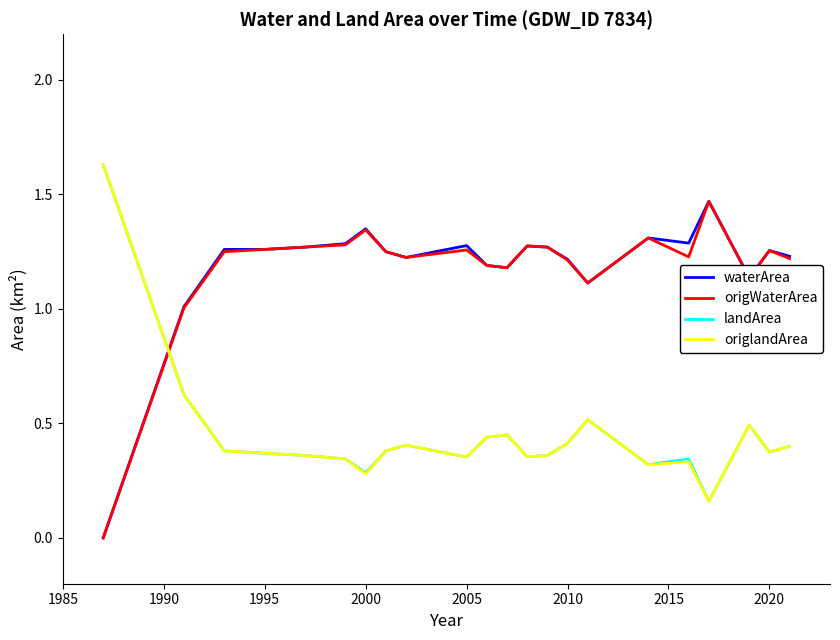

How many times do waterArea and origlandArea cross each other?

1